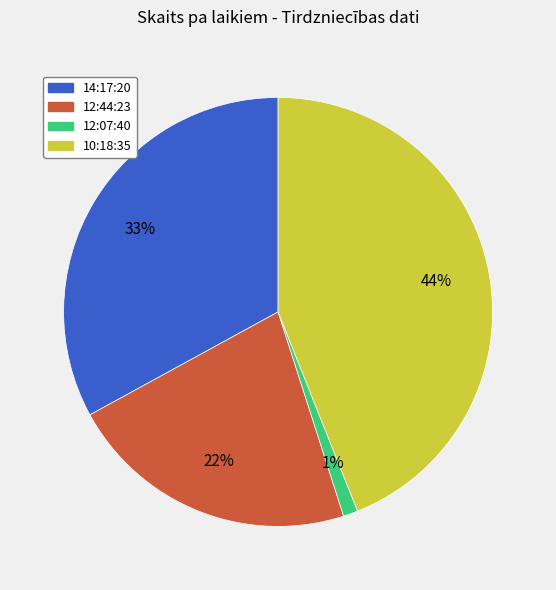

How many segments does this pie chart have?

4